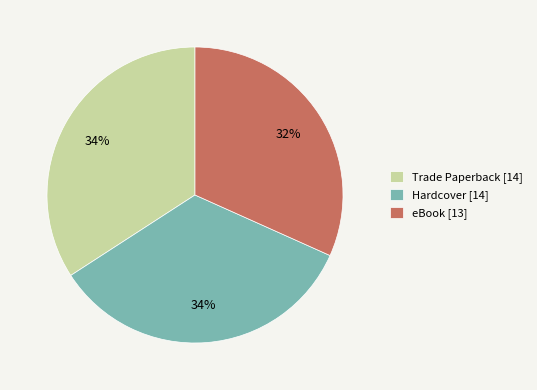

Does any single category account for the majority?

No